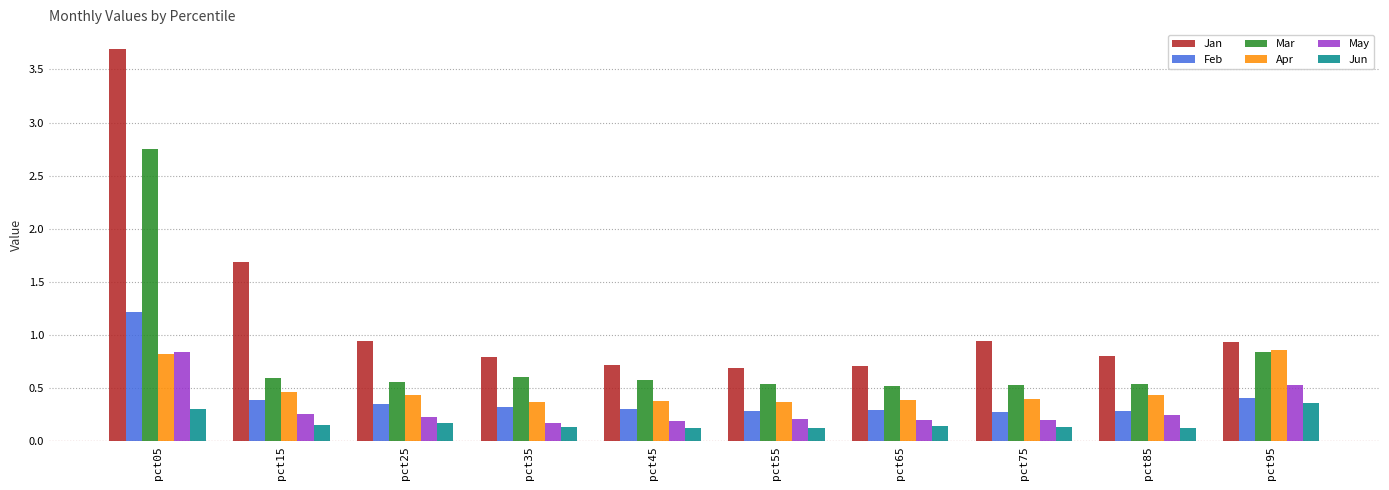

Which series has the largest total across all categories?

Jan